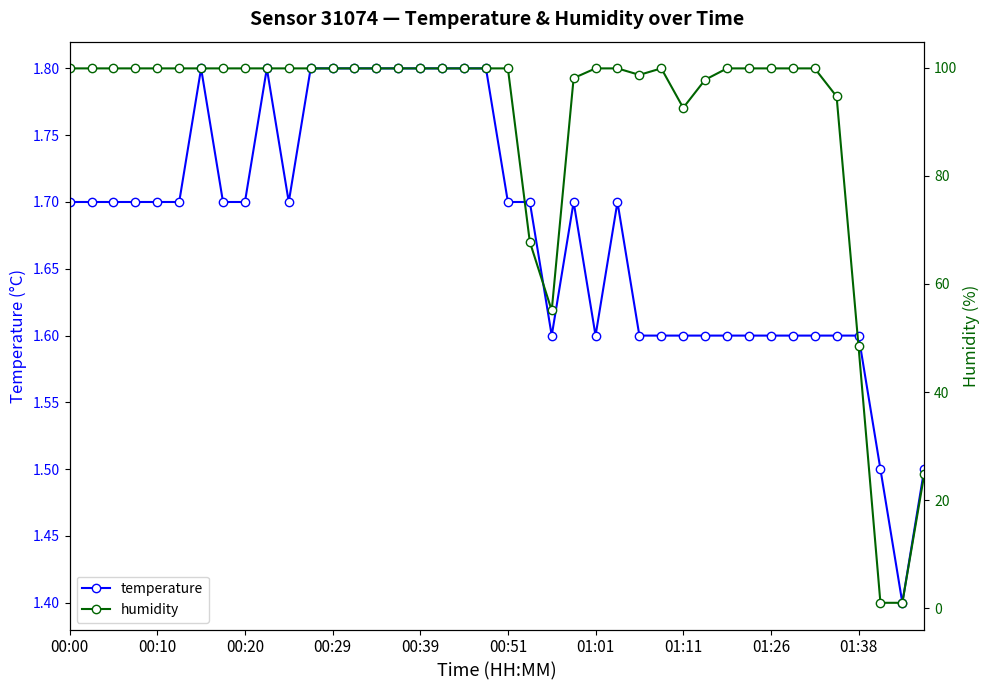

The temperature series shows 1.7 at 00:51. True or false?

True